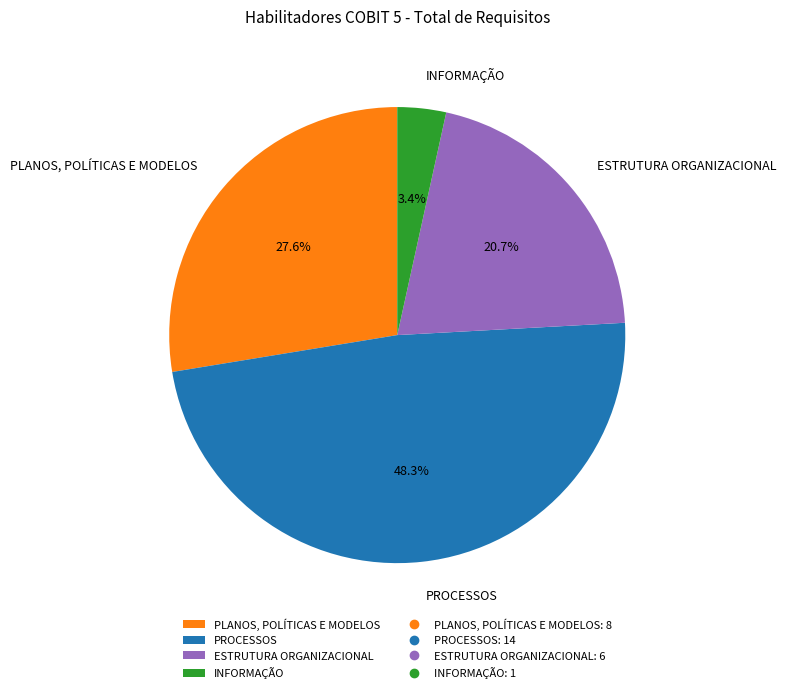

To the nearest percent, what percentage of the pie is INFORMAÇÃO?

3%